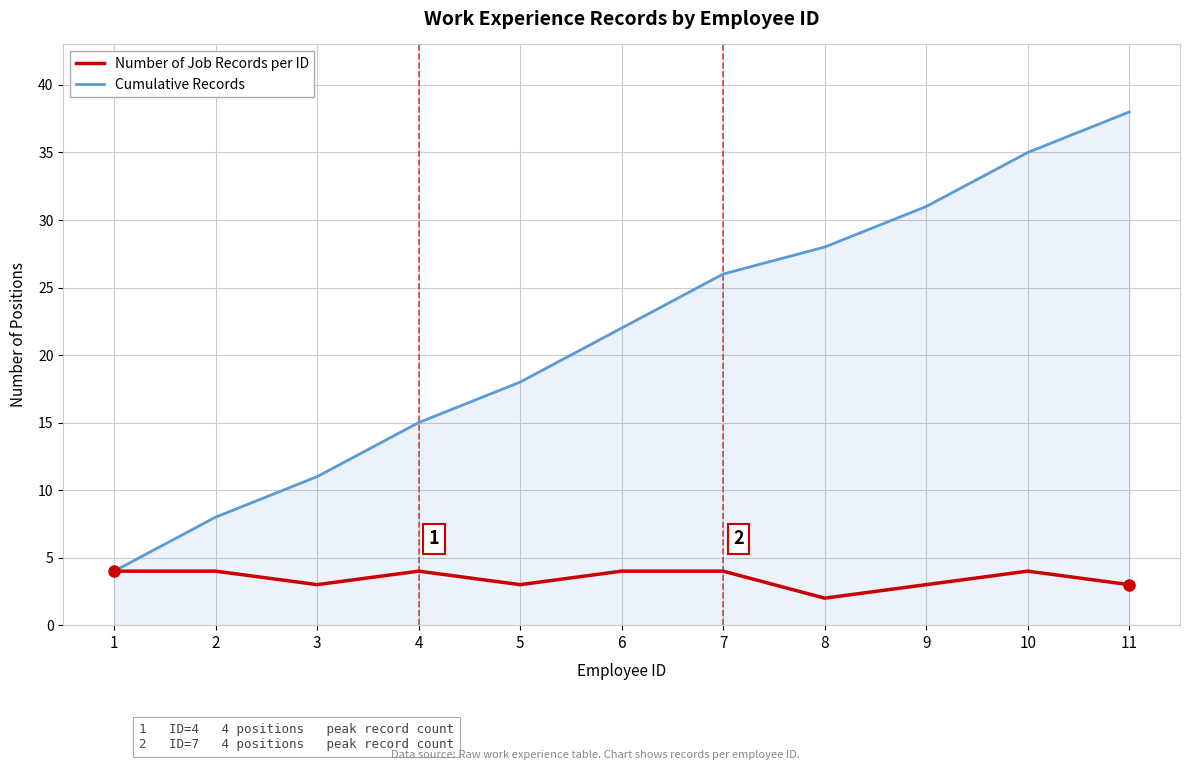

What is the spread (max minus min) of values at 6?

18